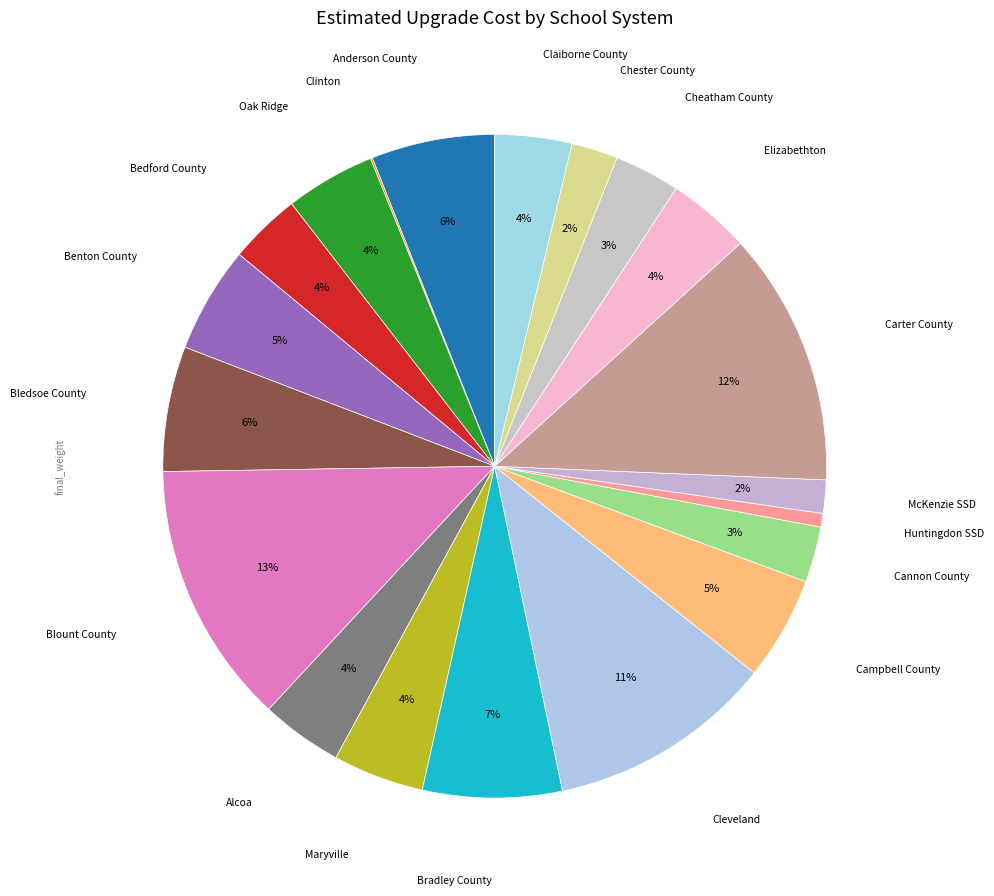

Between Anderson County and Bedford County, which is larger?

Anderson County